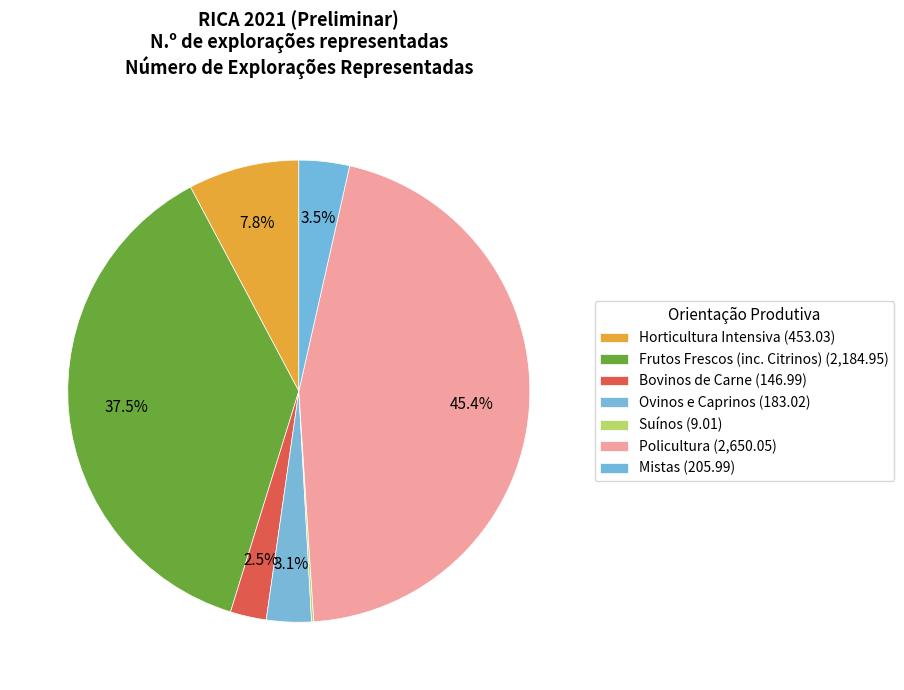

Does any single category account for the majority?

No